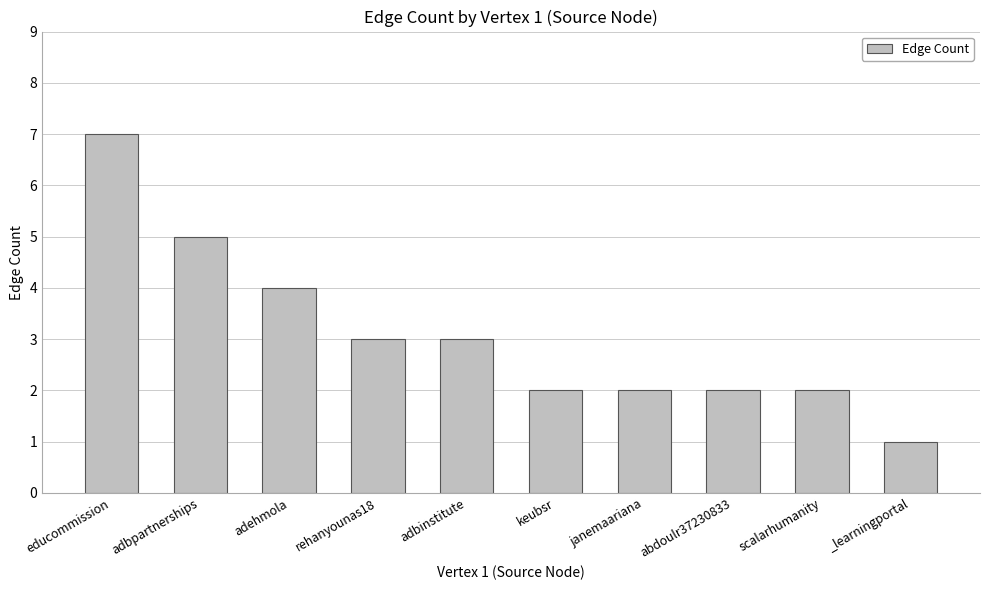

What position from the right is _learningportal?

1